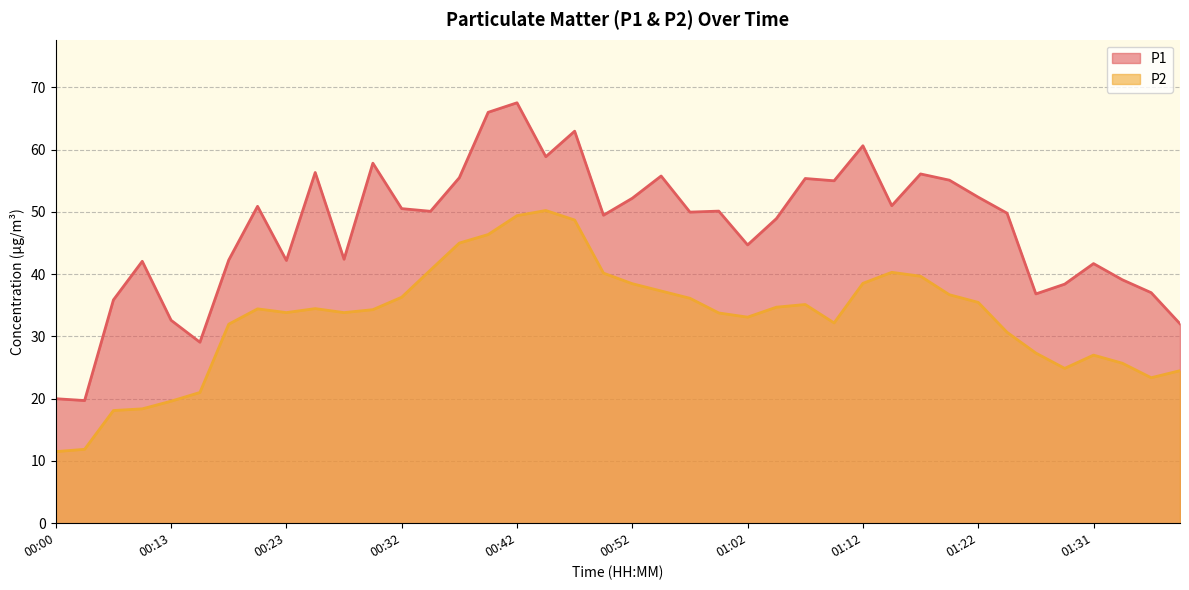

True or false: P1 and P2 intersect in this chart.

False